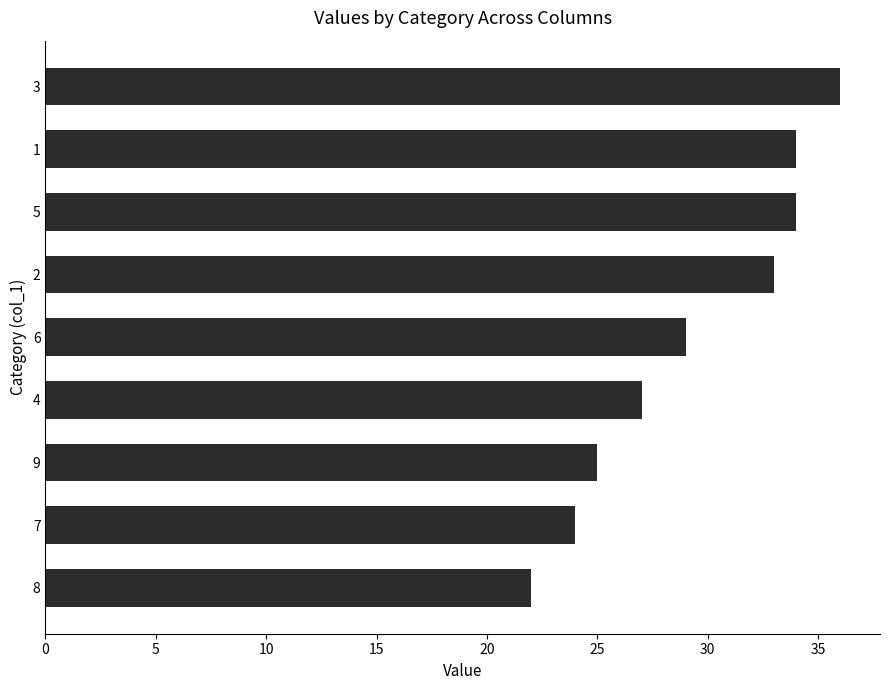

What is the maximum value shown in the chart?

36